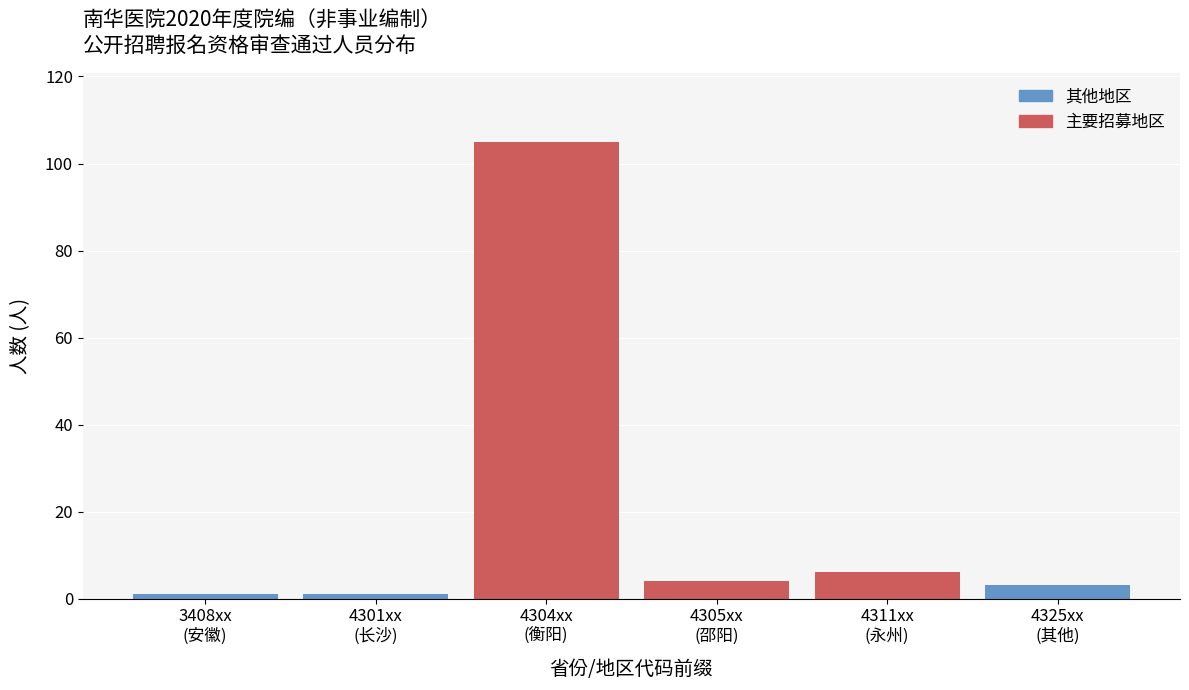

Reading right to left, what are all the values shown in this chart?

3	6	4	105	1	1